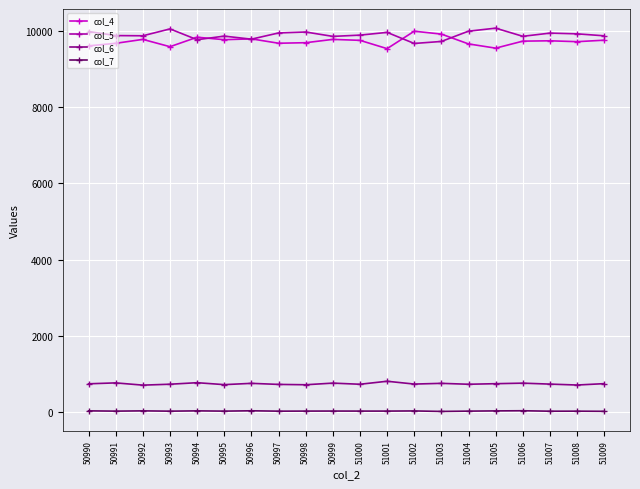

The value of col_4 at 51004 is 5238. True or false?

False